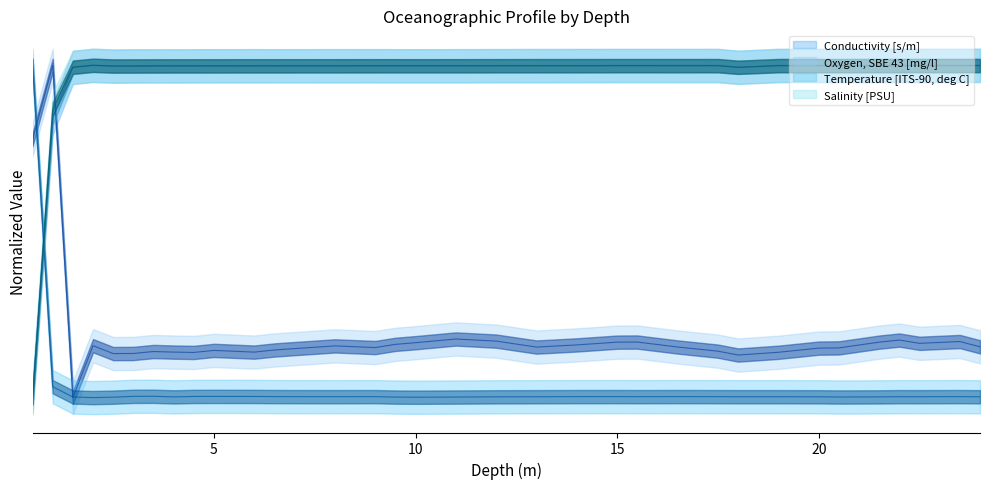

How many data points does each series have?

34